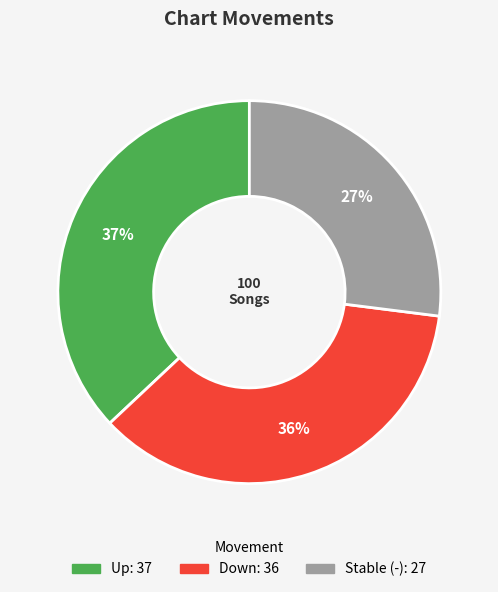

Is there a majority slice in this chart?

No